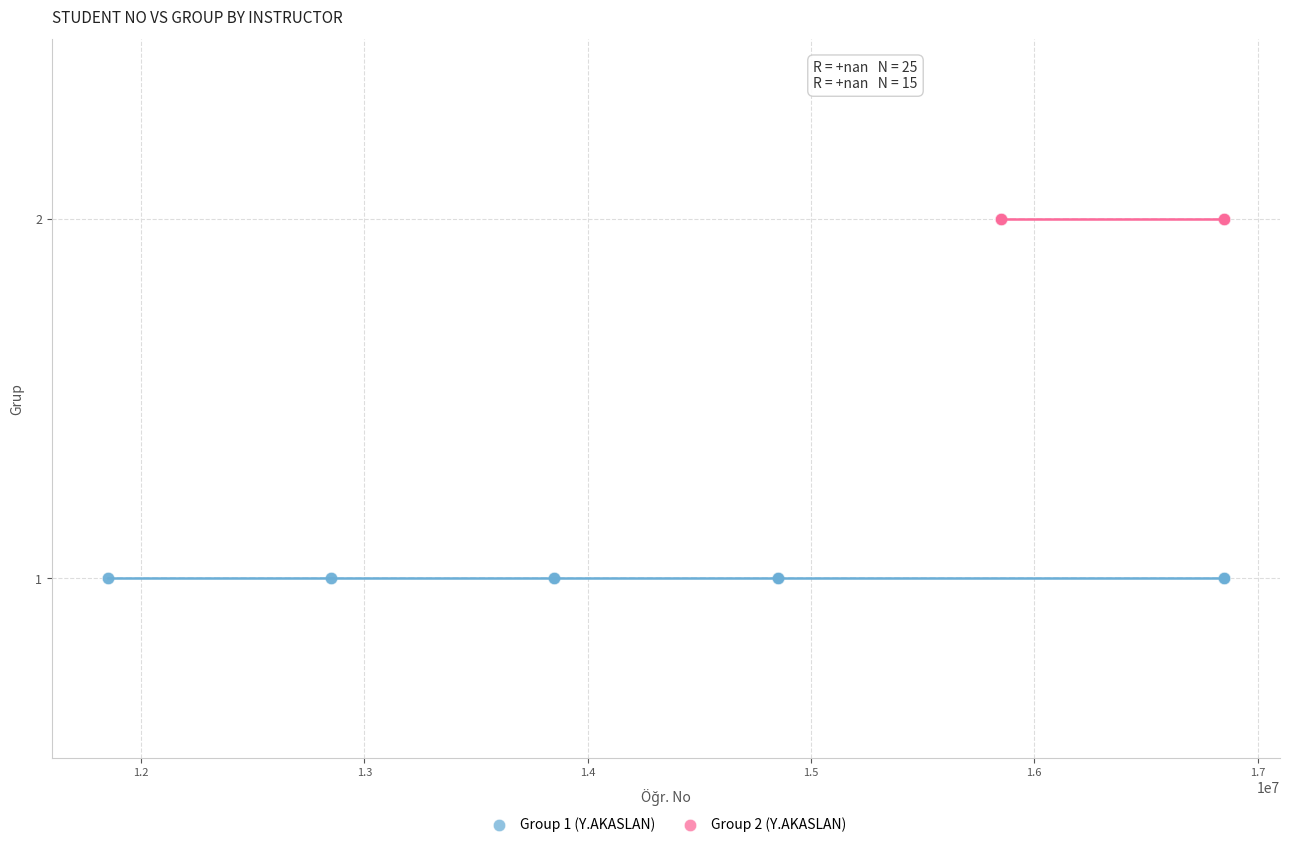

Which series contains the lowest Y value?

Group 1 (Y.AKASLAN)